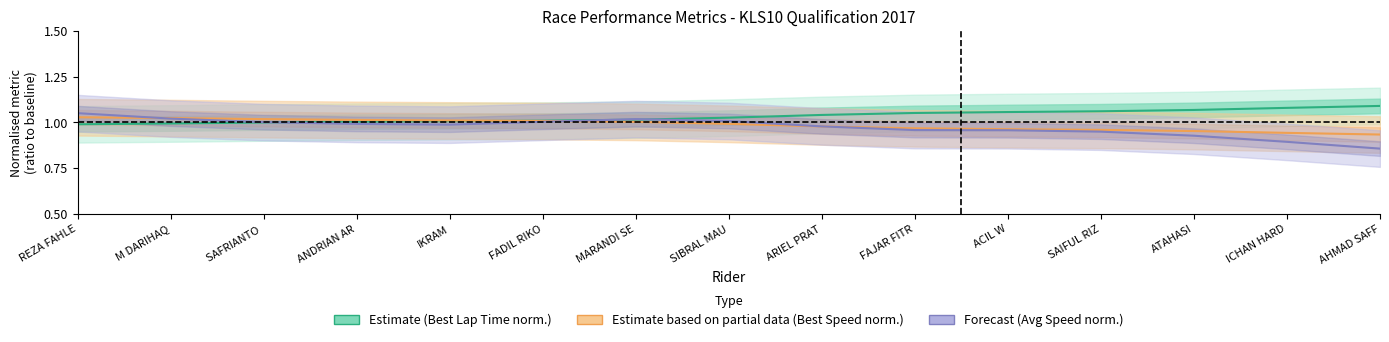

List the series in order of their peak value, lowest first.

Estimate based on partial data (Best Speed norm.), Forecast (Avg Speed norm.), Estimate (Best Lap Time norm.)